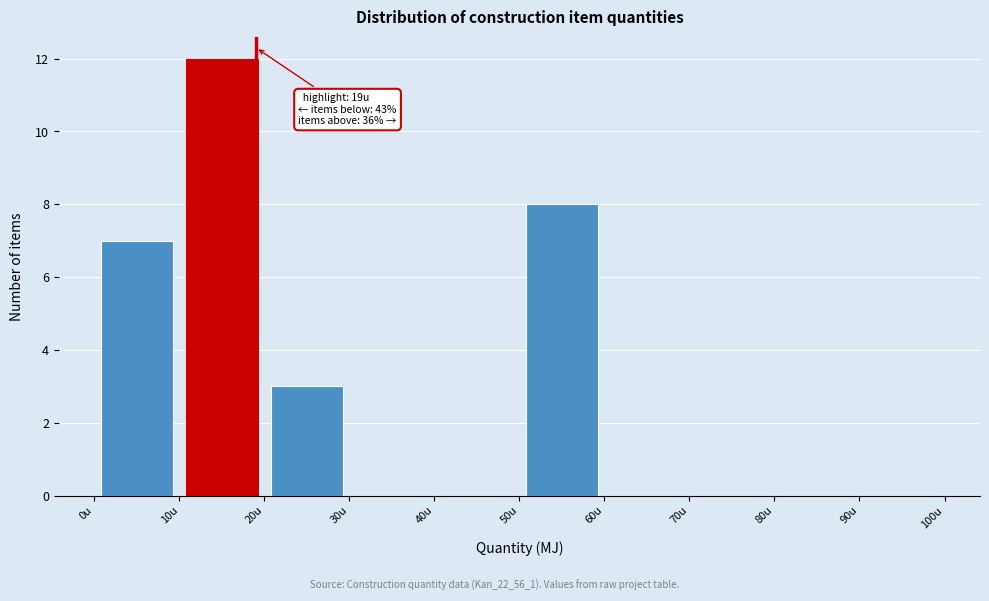

Which range on the x-axis has the tallest bar?

10 to 20